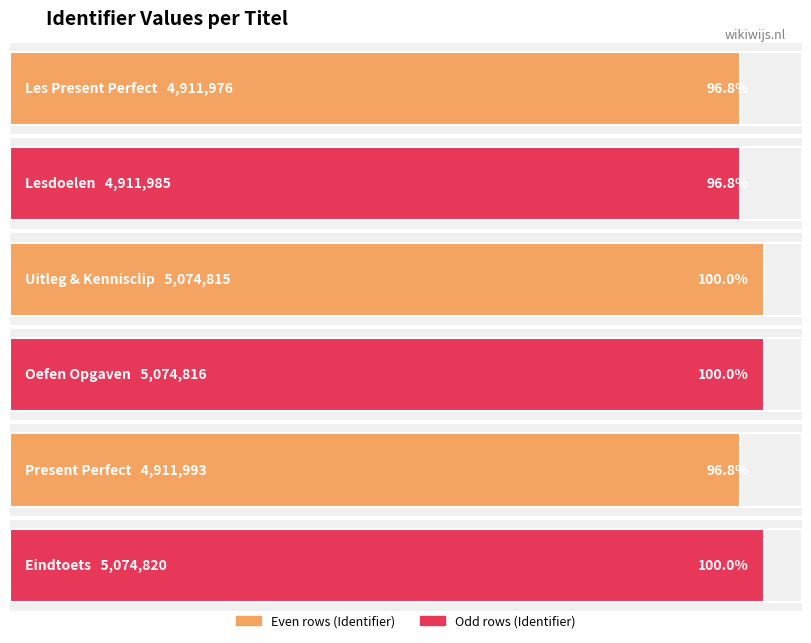

Reading right to left, extract all data points from this chart.

Eindtoets=5074820	Present Perfect=4911993	Oefen Opgaven=5074816	Uitleg & Kennisclip=5074815	Lesdoelen=4911985	Les Present Perfect=4911976